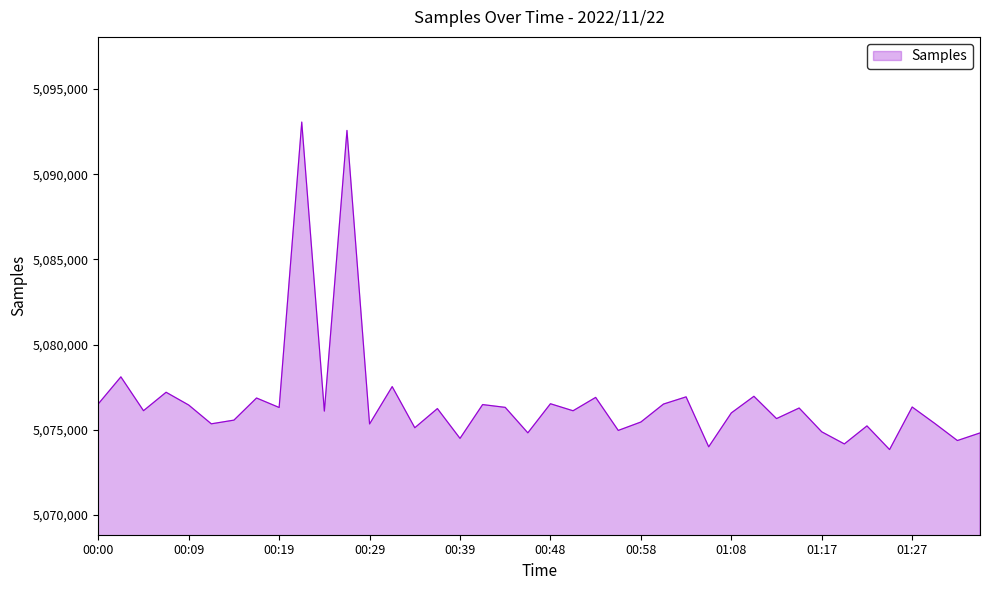

How many lines are shown in the chart?

1